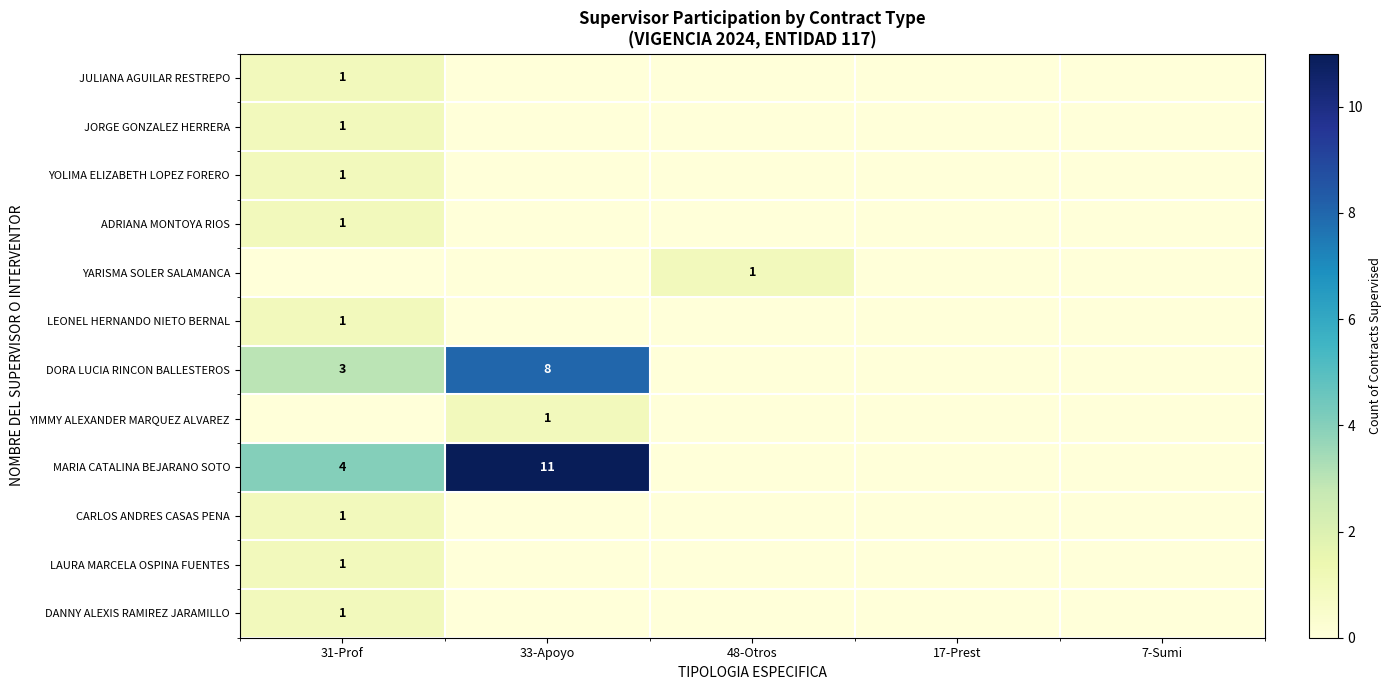

The value of JORGE GONZALEZ HERRERA at 31-Prof is 1. True or false?

True